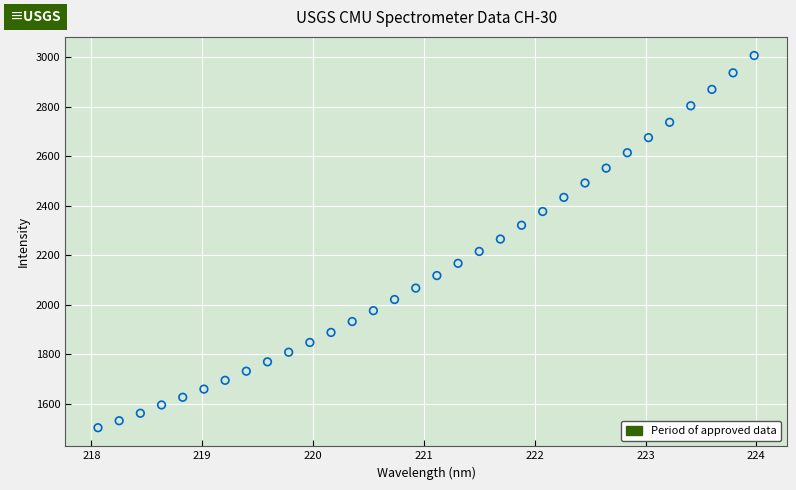

What is the range of X values (max minus min)?

5.9